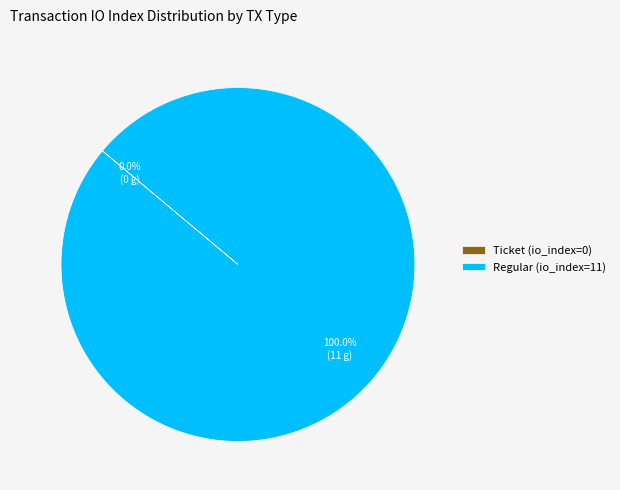

Which category has the biggest portion of the pie?

Regular (io_index=11)